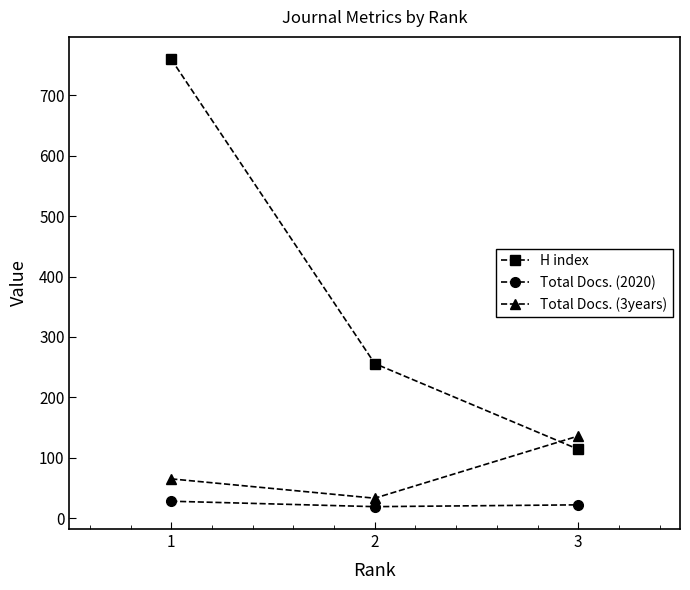

Count the number of data series in this chart.

3